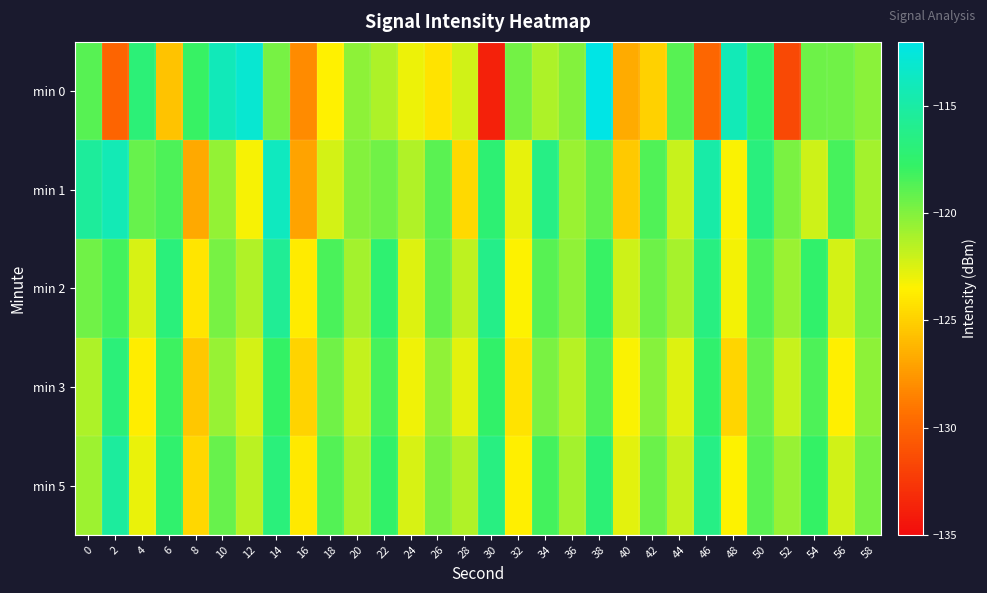

What is the spread (max minus min) of values at 16?

4.3